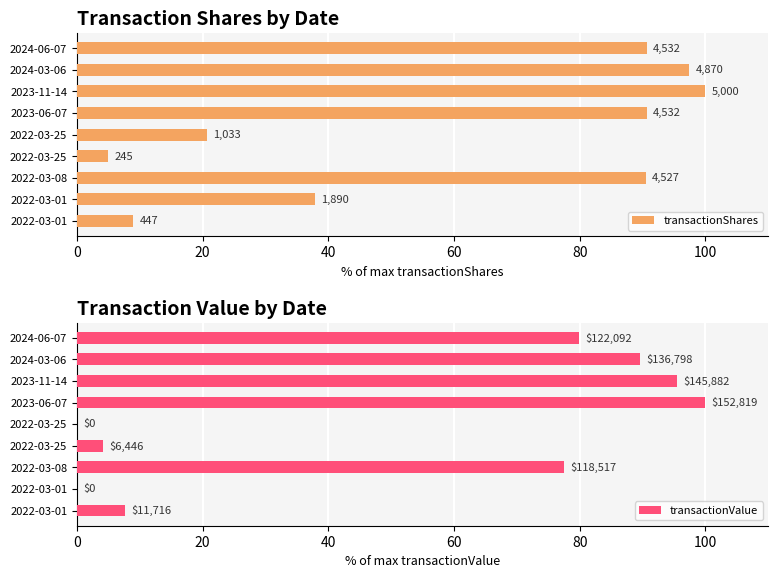

Read the transactionValue value at 2024-03-06.

89.5